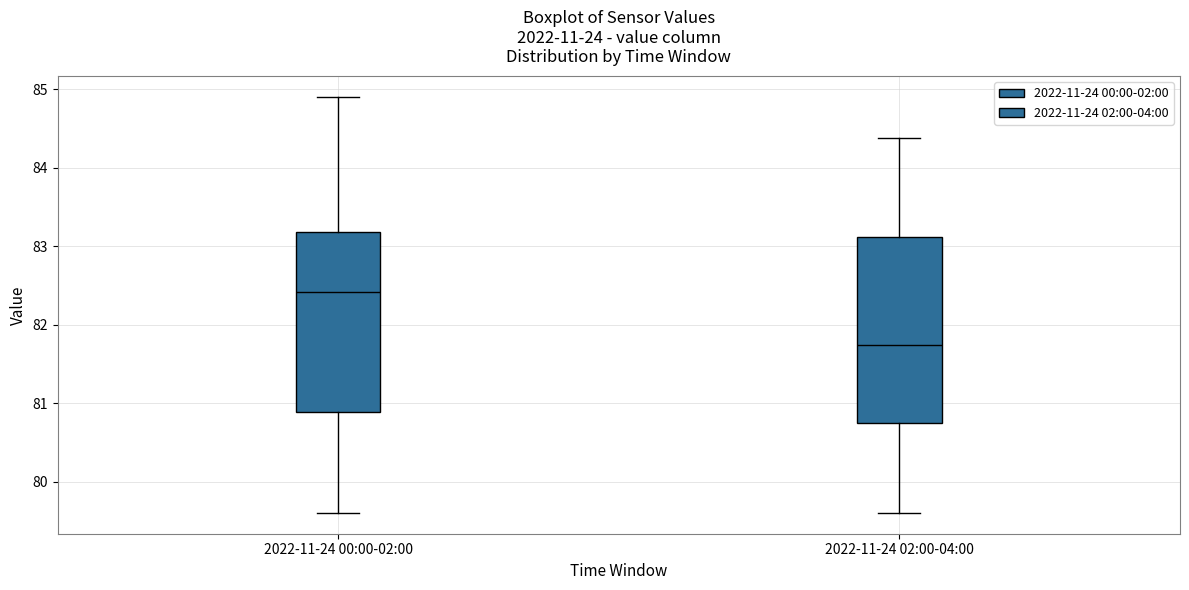

Where does the median line of the box for 2022-11-24 00:00-02:00 sit on the y-axis? The values are not printed on the chart, so give them approximately, as read against the axis.

82.4